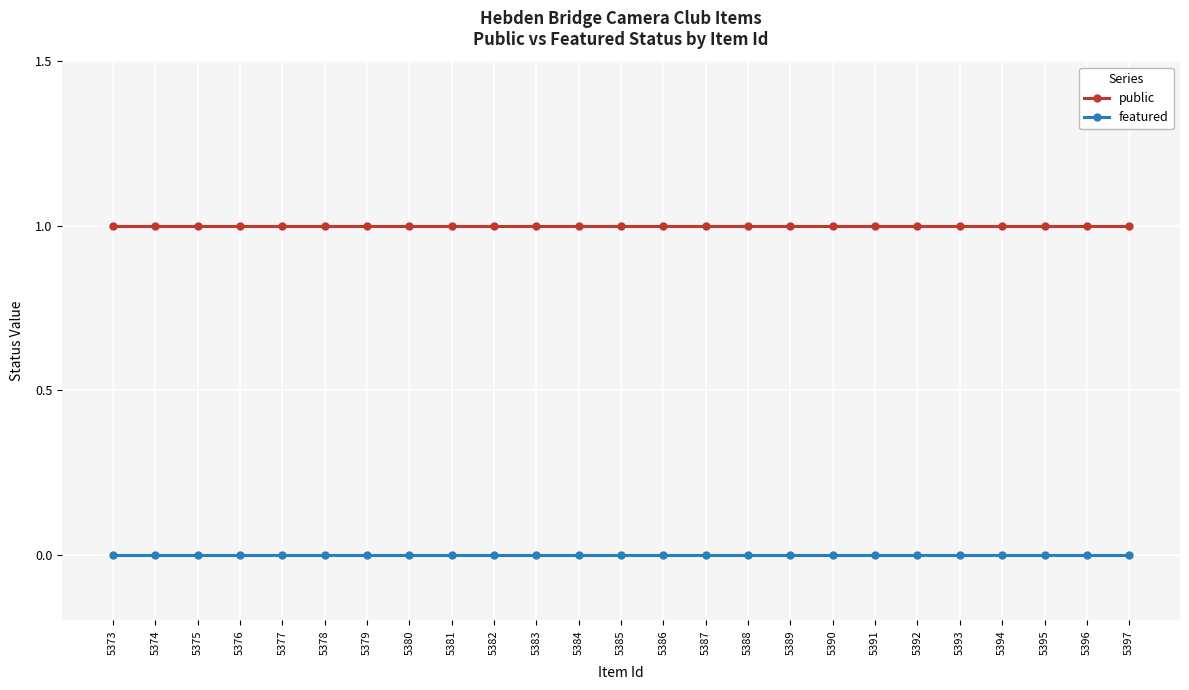

Which series has the largest total across all categories?

public